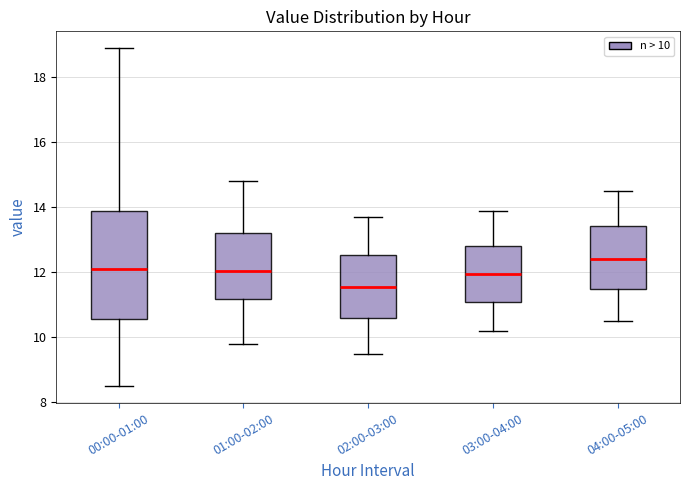

Where does the upper whisker of the box for 04:00-05:00 end on the y-axis? The values are not printed on the chart, so give them approximately, as read against the axis.

14.6